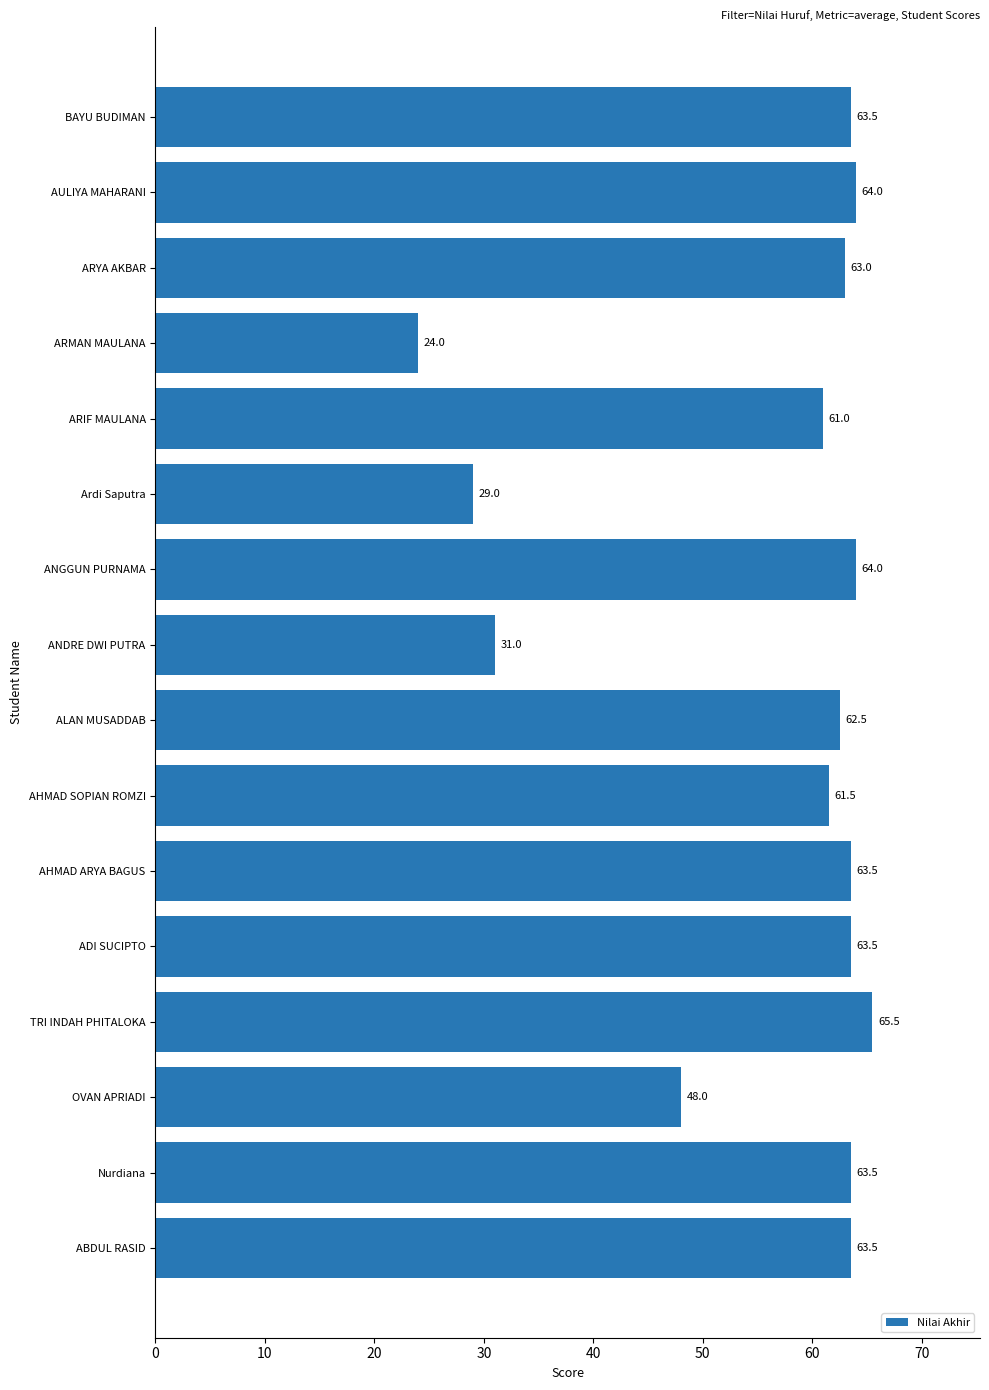

What is the minimum value shown in the chart?

24.0